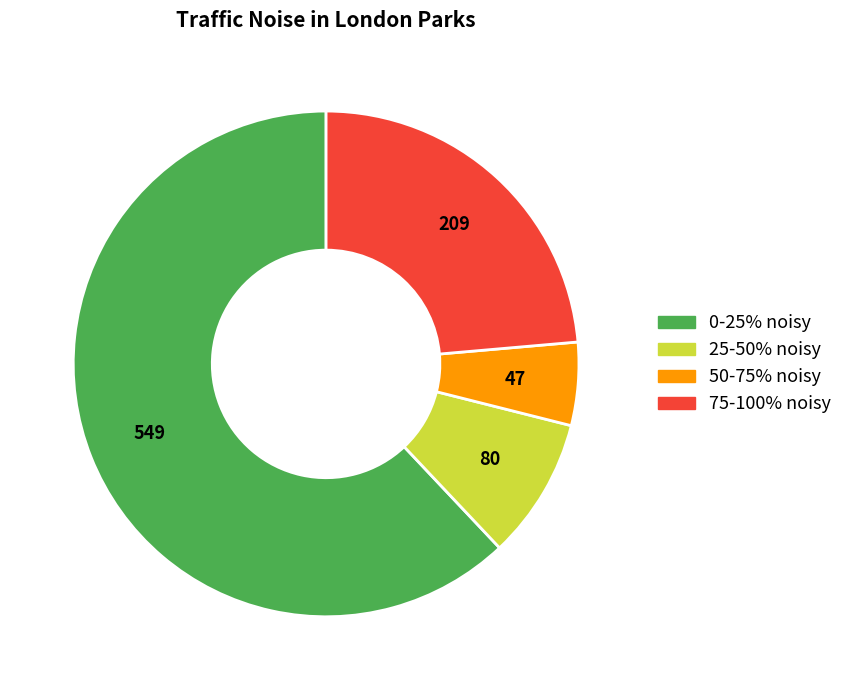

Approximately how many times larger is the value at 0-25% noisy compared to 25-50% noisy?

6.9